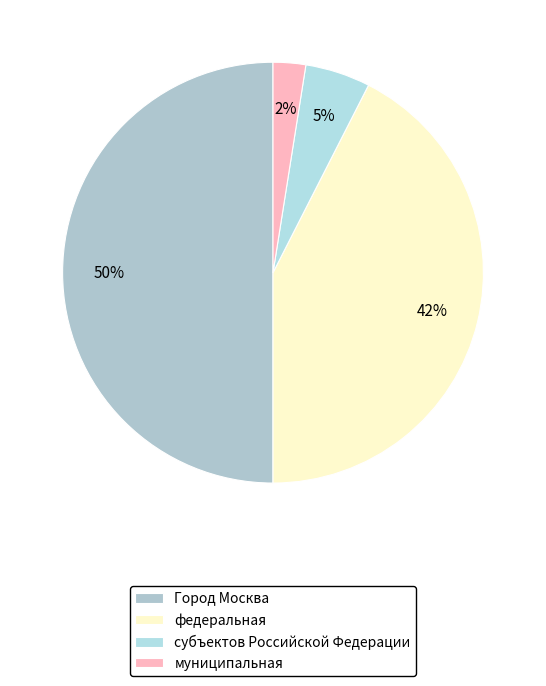

Does субъектов Российской Федерации account for over 50% of the chart?

No